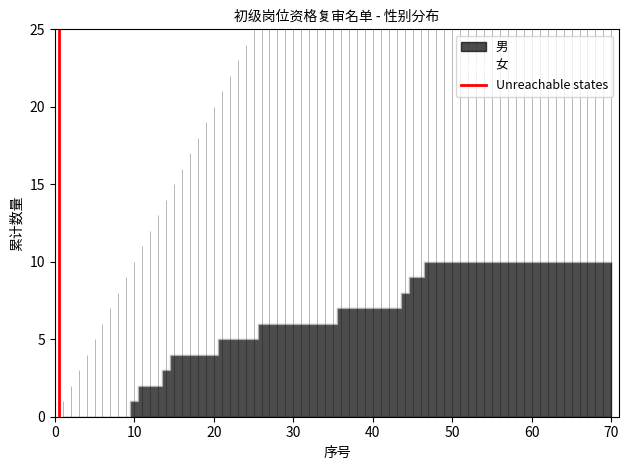

List the labels in order of value, smallest first.

0, 10